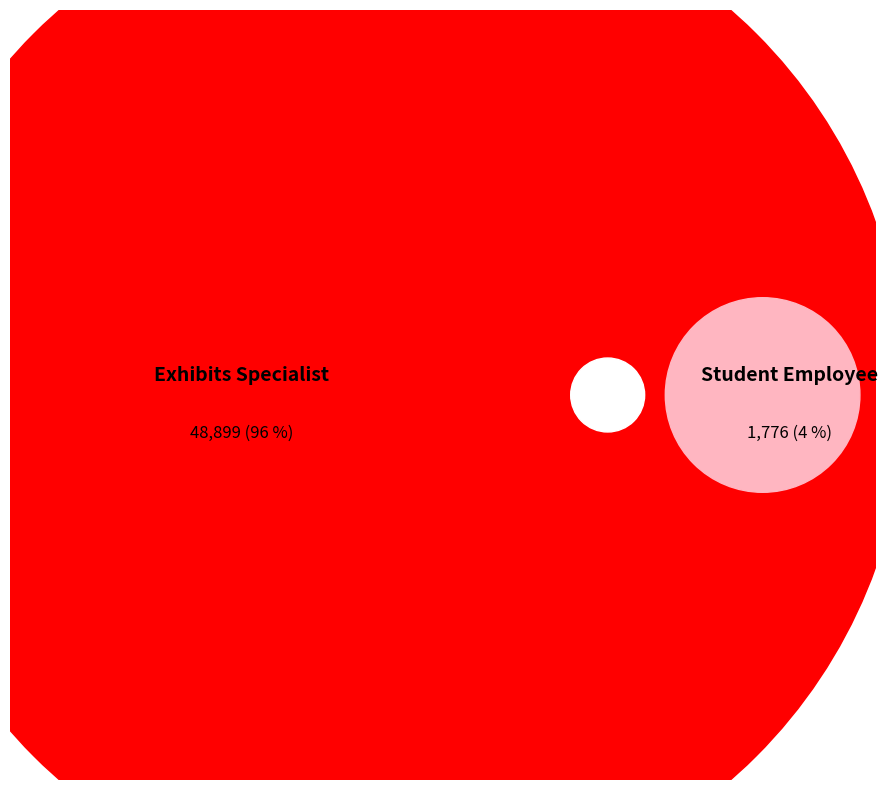

To the nearest percent, what is the average slice percentage?

50%